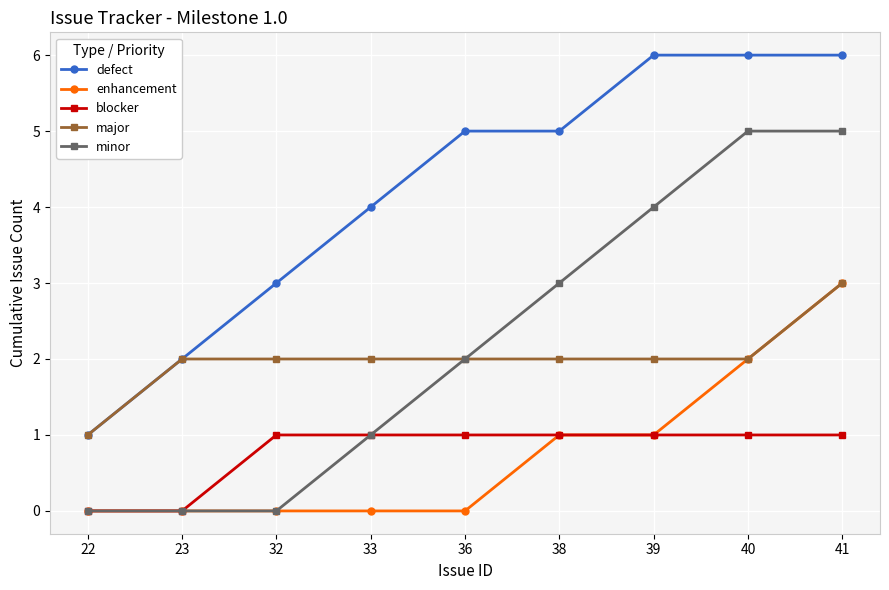

What is the spread (max minus min) of values at 39?

5